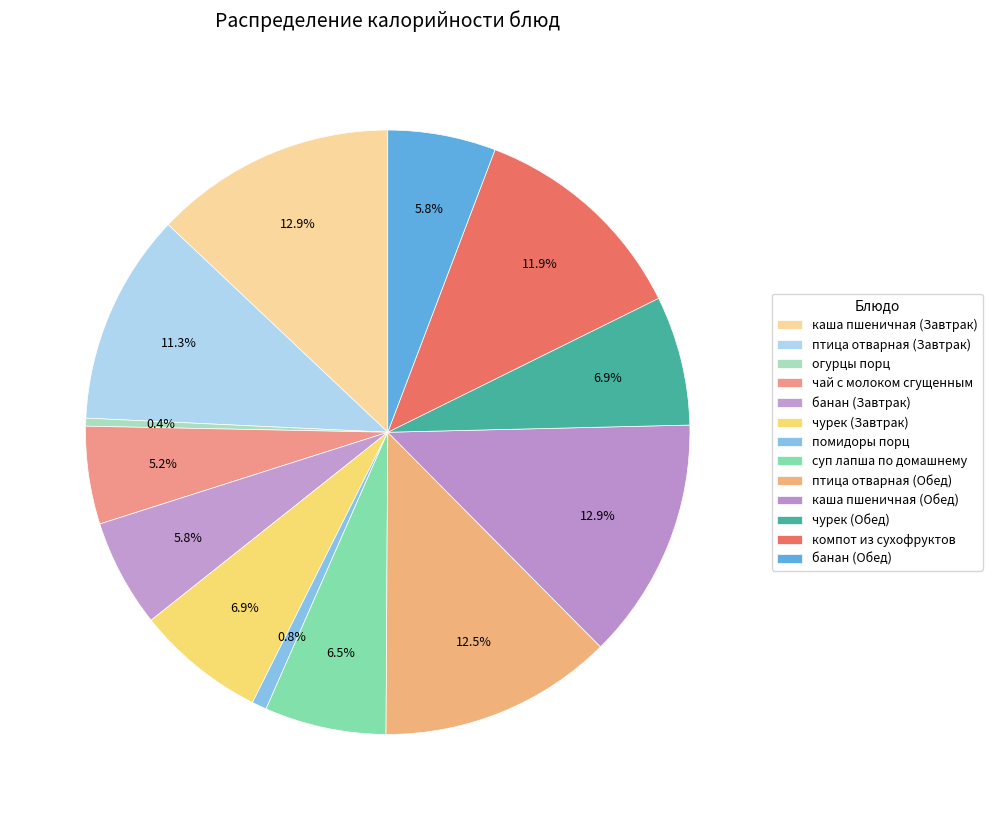

How many segments does this pie chart have?

13